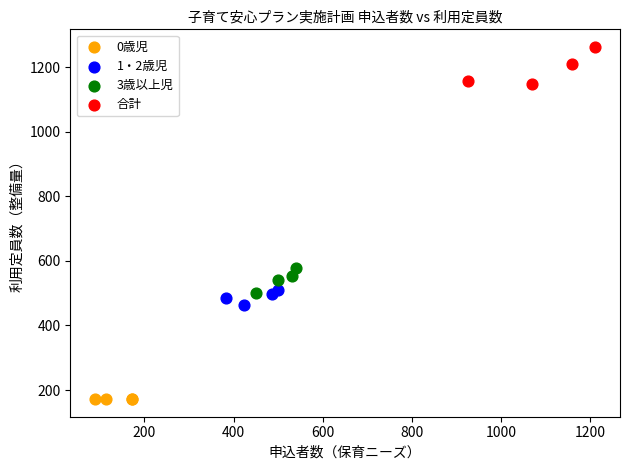

Which series reaches the maximum Y coordinate?

合計